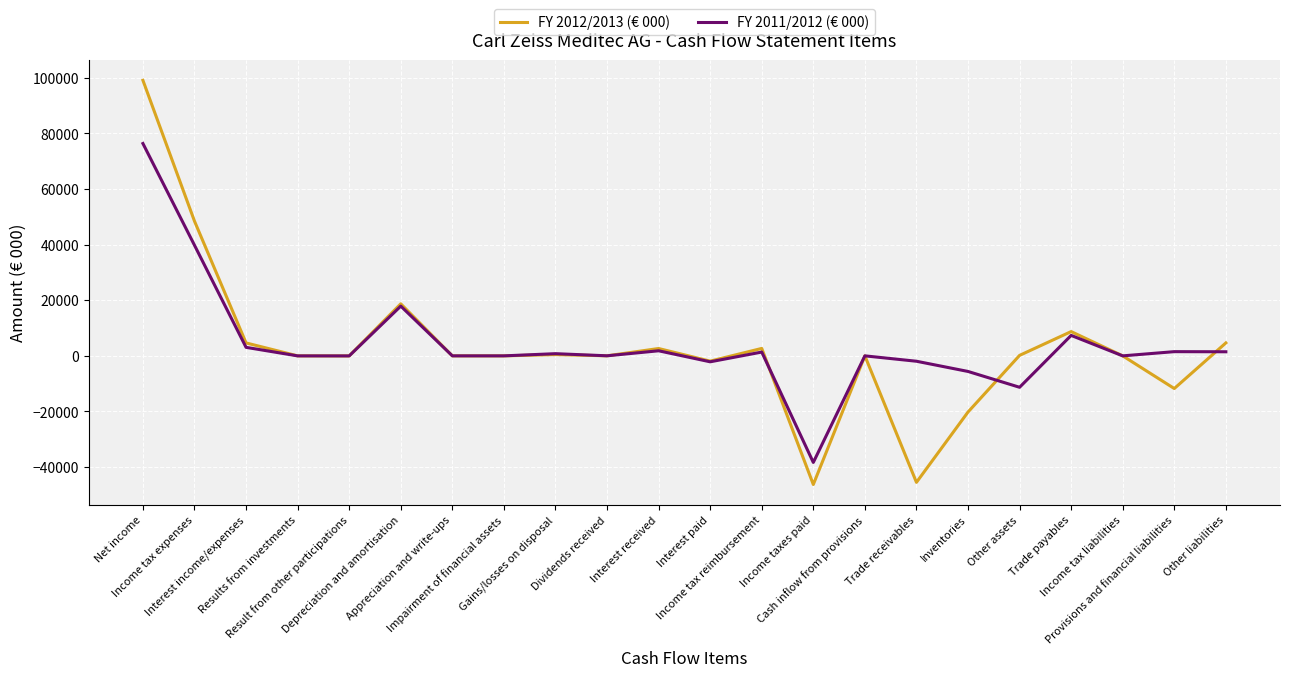

What is the lowest value of the FY 2011/2012 (€ 000) series?

-38344